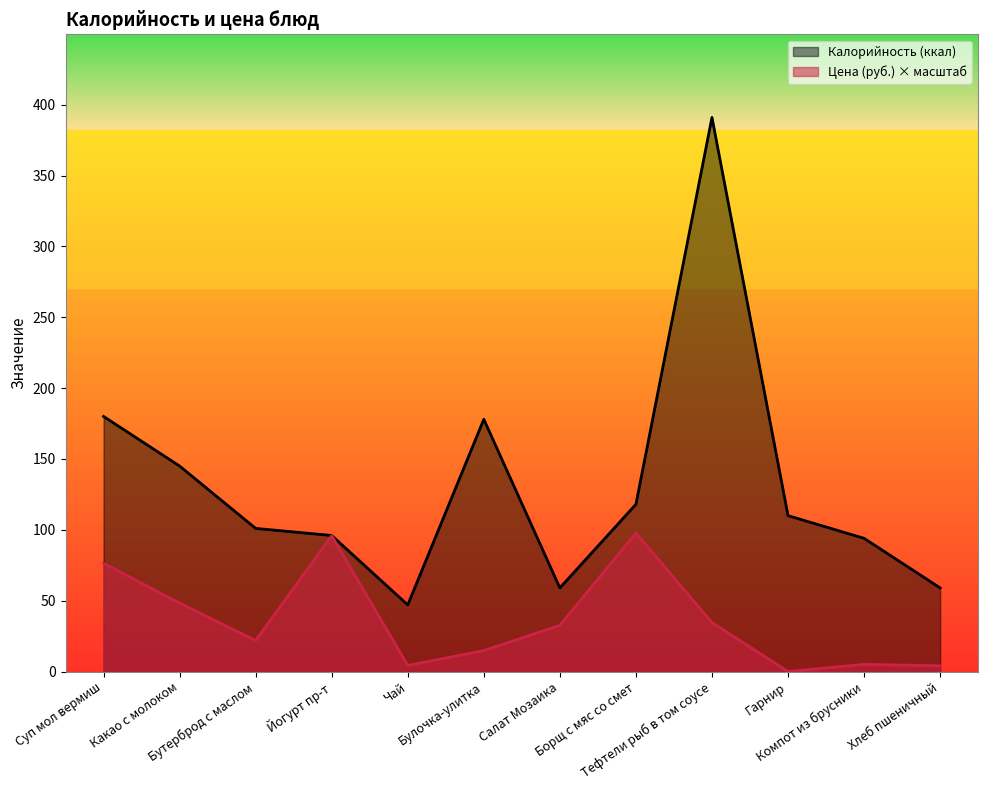

What is the average value of the Калорийность (ккал) series?

131.5